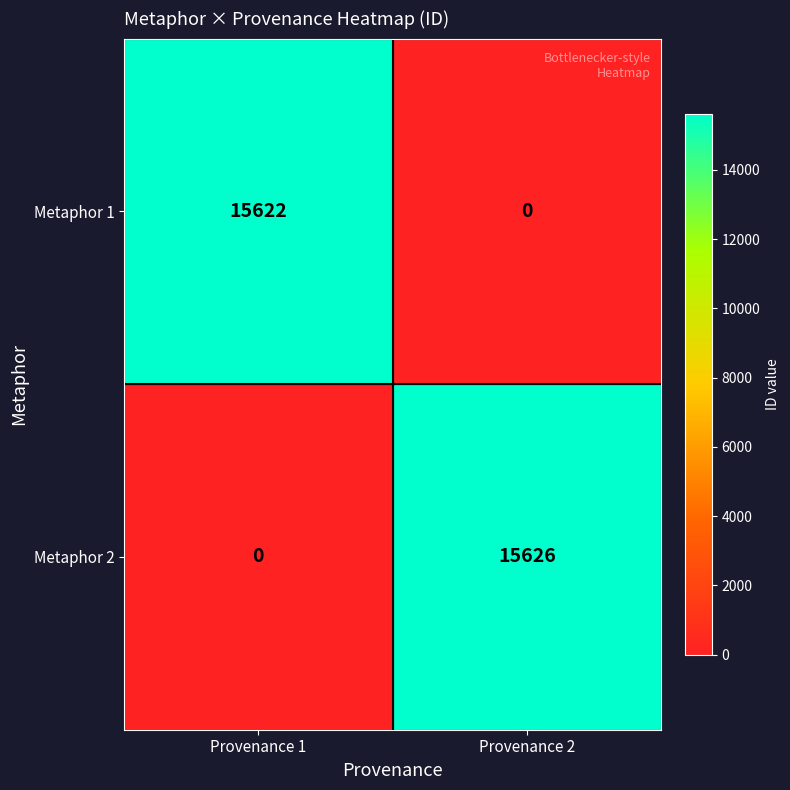

Which series has the largest total across all categories?

Metaphor 2